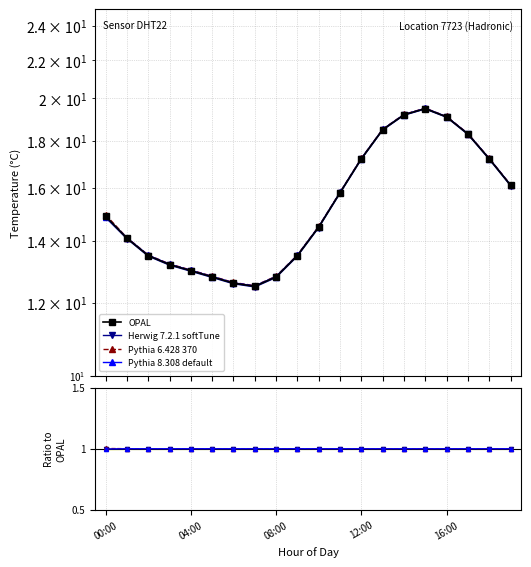

Is this an area chart (filled region under the line)?

No